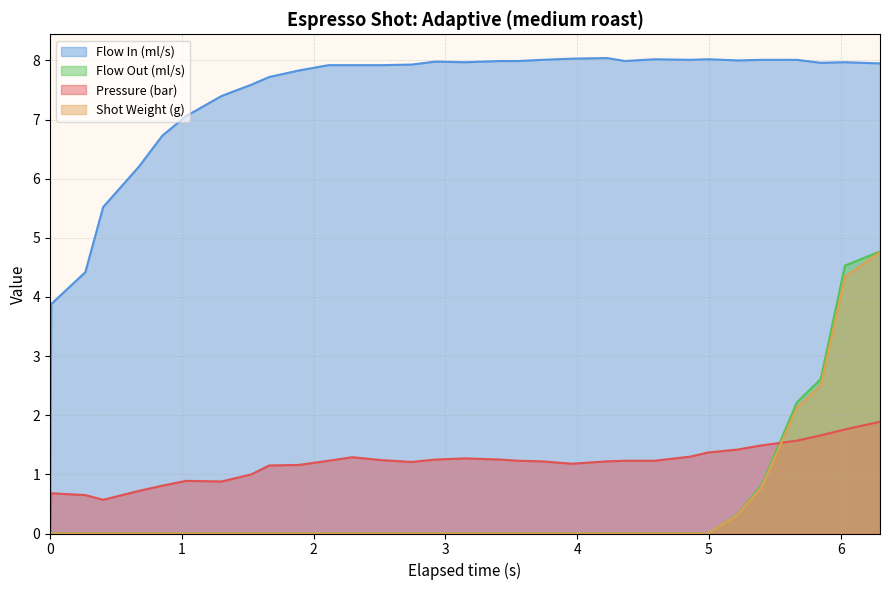

Which series has the widest spread of values?

Flow In (ml/s)